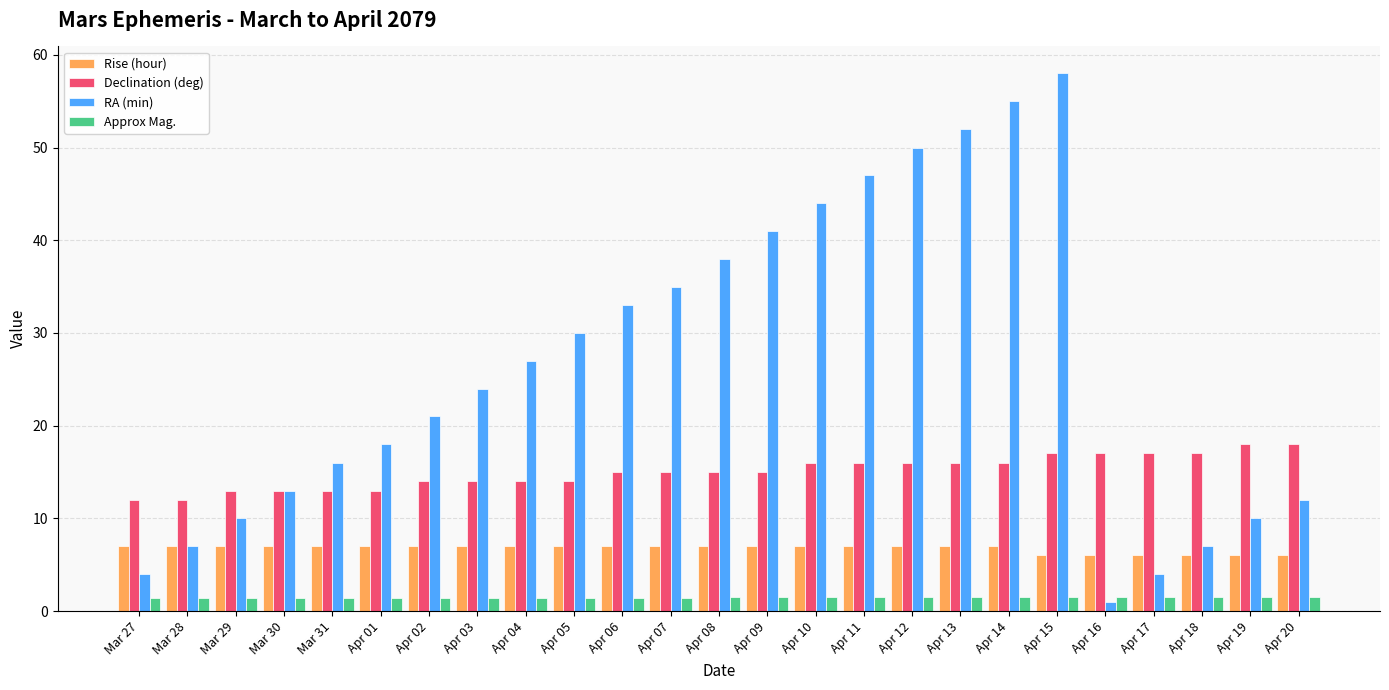

How many bars are there in total?

100